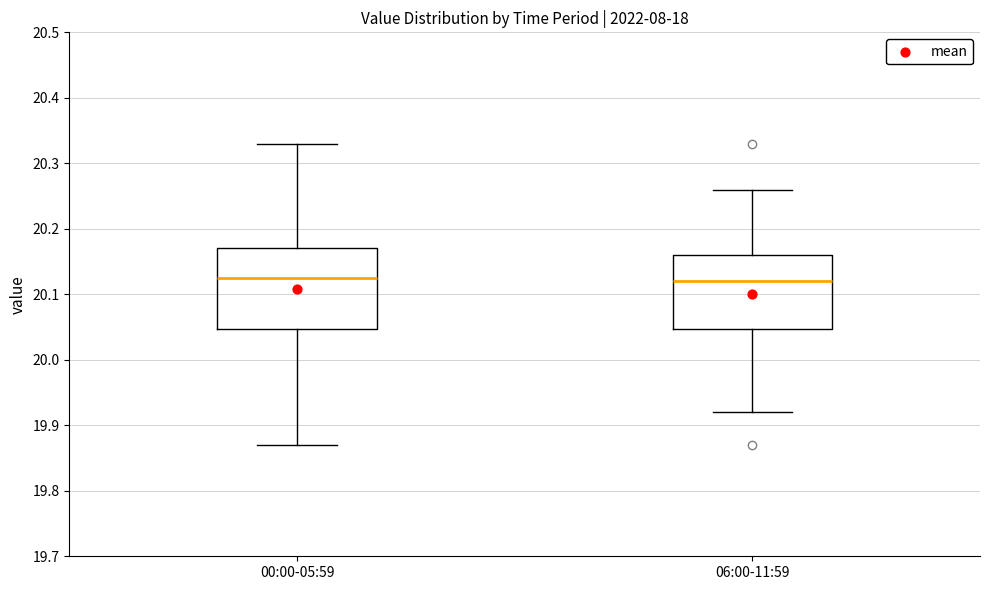

Reading left to right, transcribe this box plot: for each box, give where its median line is, the range the box spans, and where its two whiskers end, as read against the y-axis. The values are not printed on the chart, so give them approximately, as read against the axis.

00:00-05:59: median 20.13, box 20.05 to 20.17, whiskers 19.87 to 20.33
06:00-11:59: median 20.12, box 20.05 to 20.16, whiskers 19.92 to 20.26